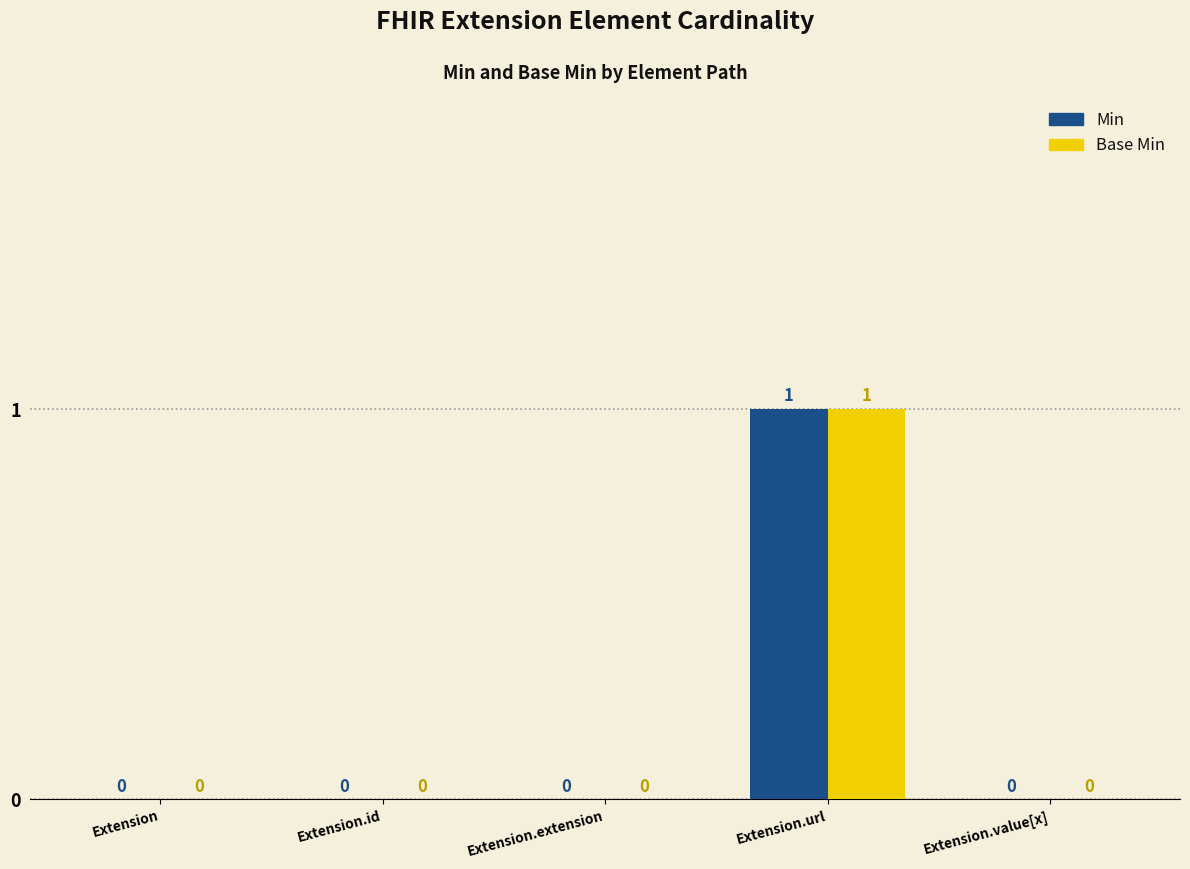

Reading left to right, transcribe all the data shown in this chart.

Min: Extension=0	Extension.id=0	Extension.extension=0	Extension.url=1	Extension.value[x]=0
Base Min: Extension=0	Extension.id=0	Extension.extension=0	Extension.url=1	Extension.value[x]=0